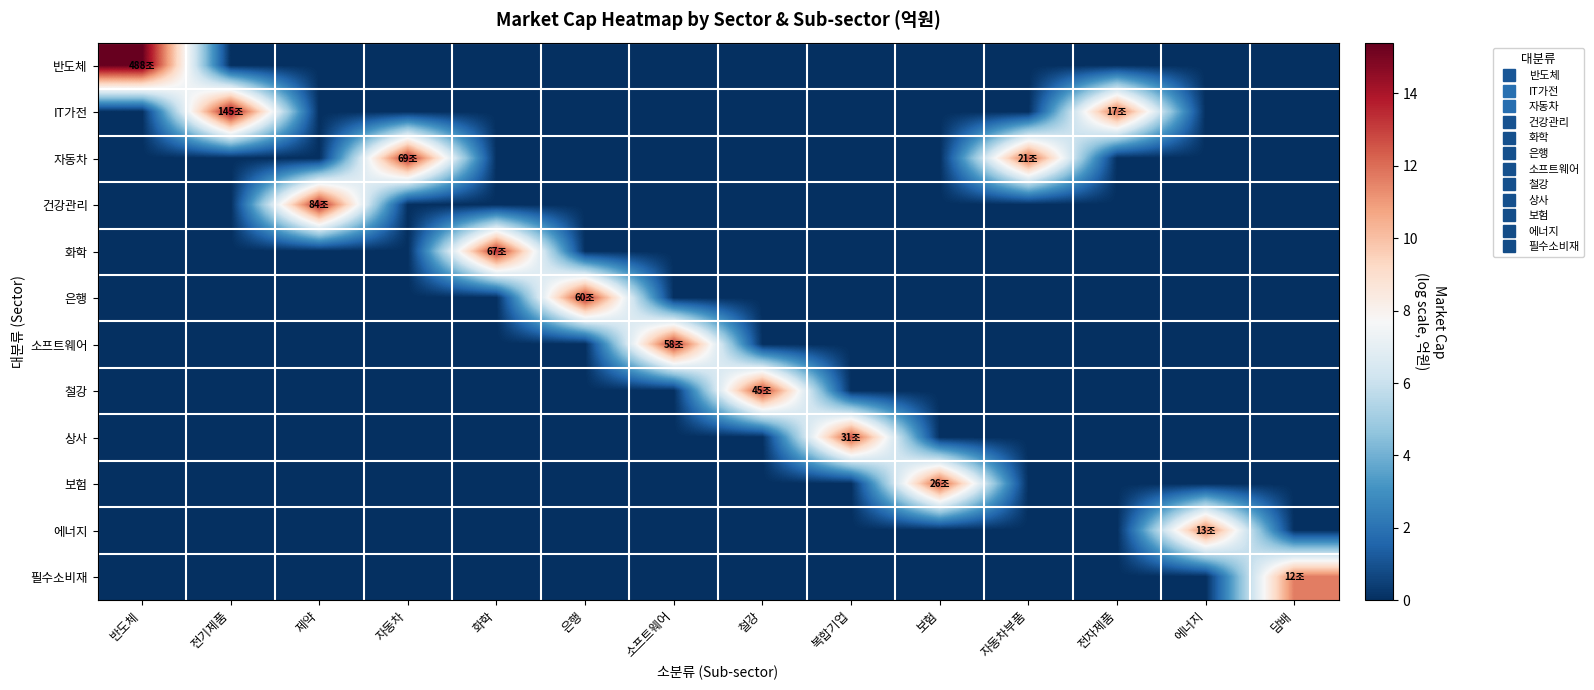

At how many categories does at least one series exceed 6?

14